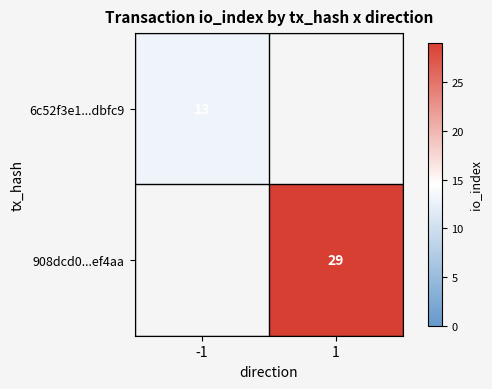

The 908dcd0...ef4aa series shows 38 at 1. True or false?

False